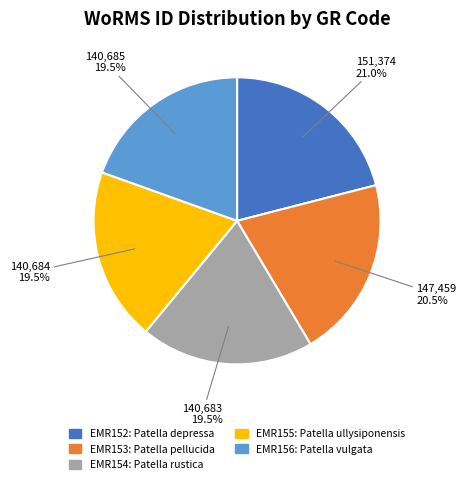

Do EMR154 and EMR156 together represent more than half of the pie?

No